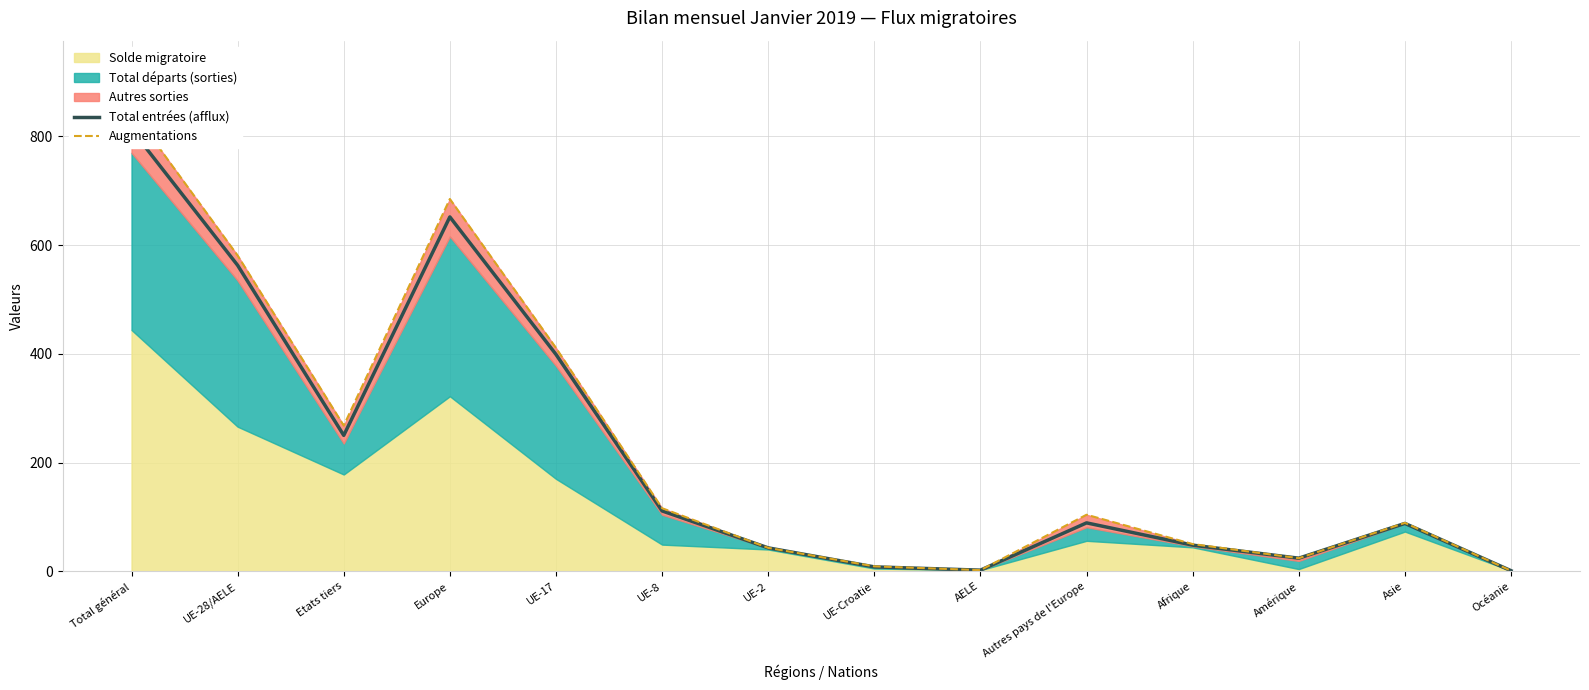

Reading left to right, what are all the values shown in this chart?

Total entrées (afflux): 813	563	250	652	399	111	43	8	2	89	48	24	88	1
Augmentations: 849	581	268	685	411	116	43	9	2	104	50	24	89	1